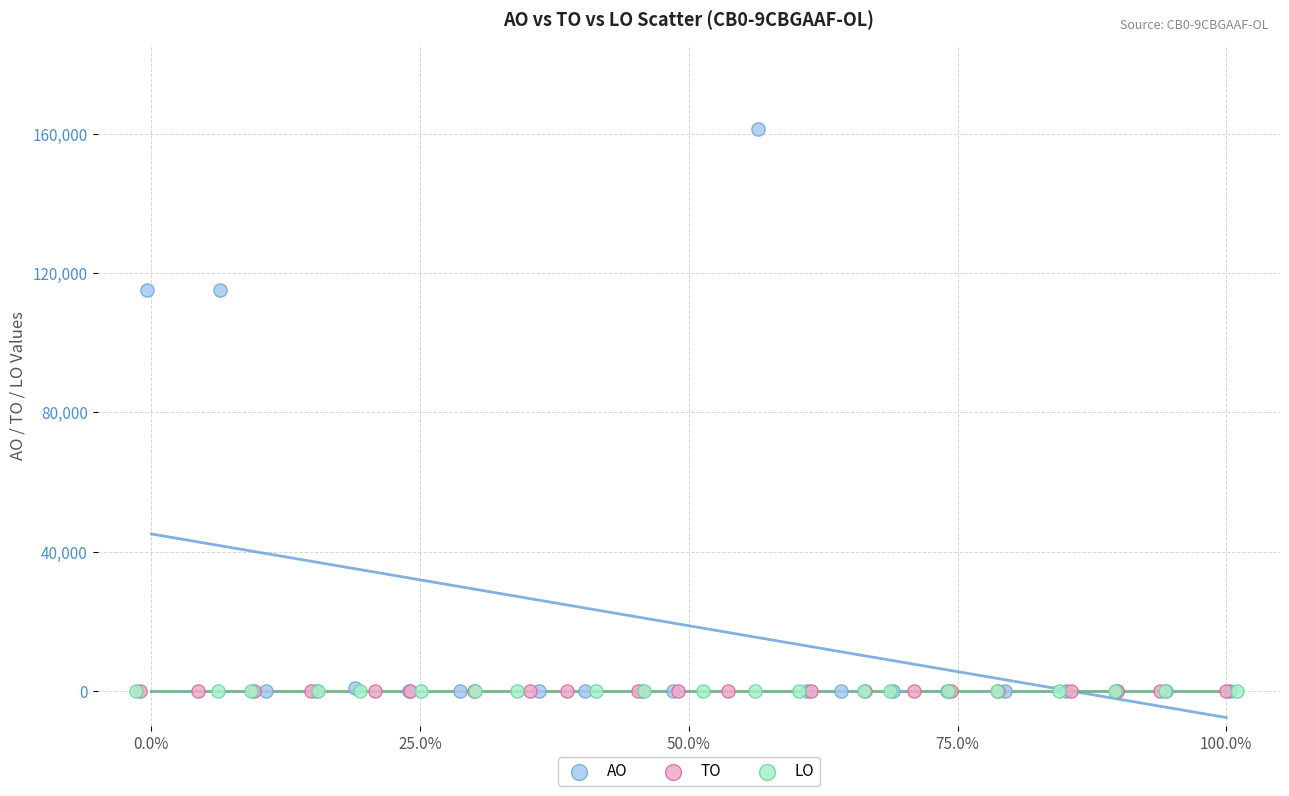

Which series reaches the maximum Y coordinate?

AO